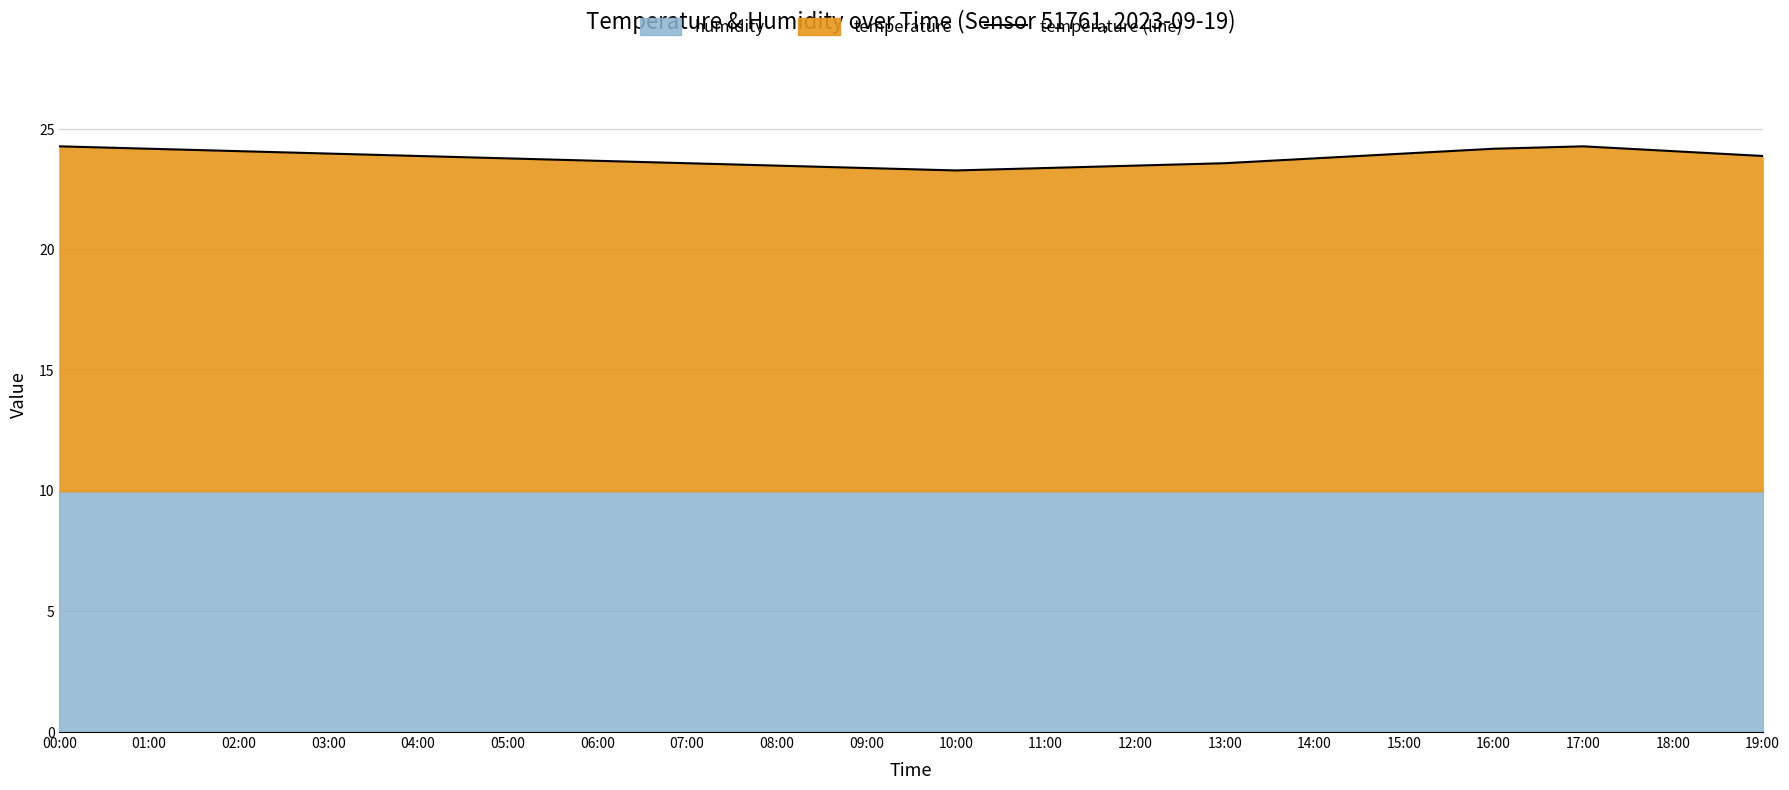

Which label corresponds to the smallest value in the chart?

10:00